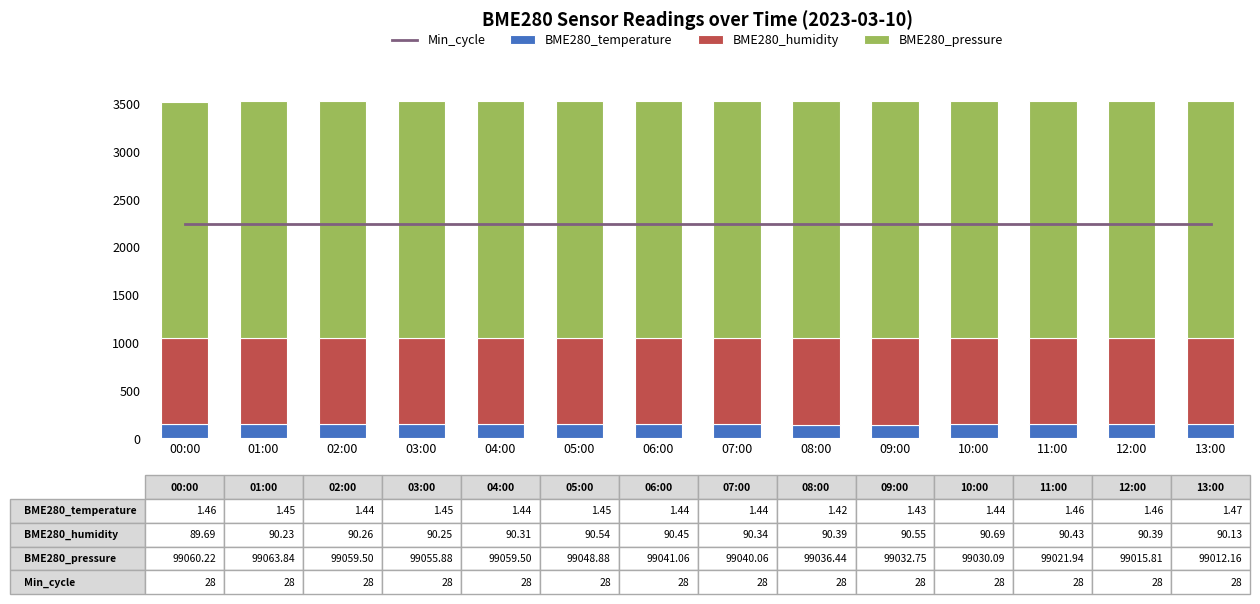

Which series has the largest range (max minus min)?

BME280_humidity